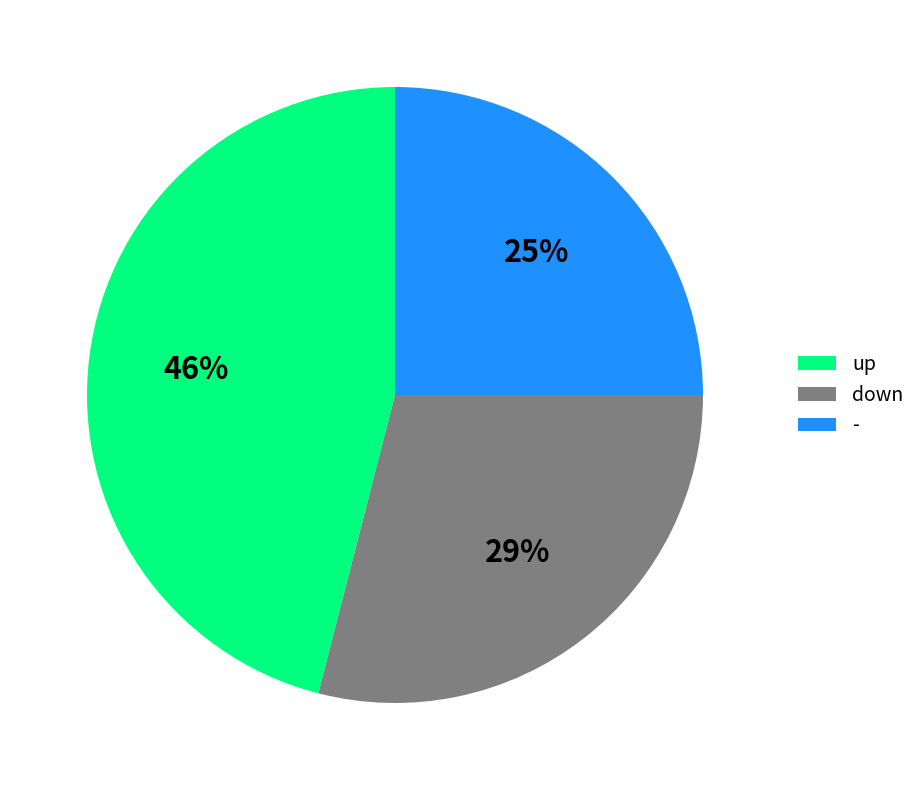

To the nearest percent, what portion does down represent?

29%